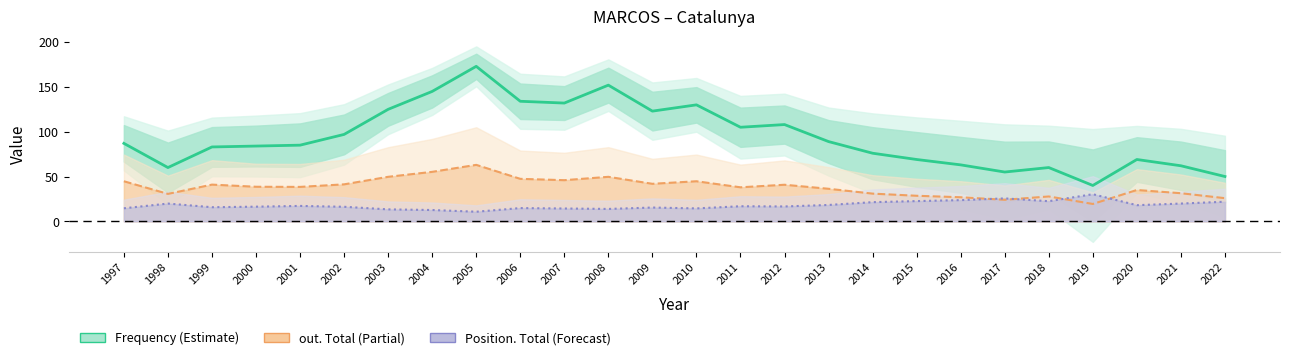

Rank the categories by out. Total (line) value from highest to lowest.

2005, 2004, 2003, 2008, 2006, 2007, 1997, 2010, 2009, 2002, 1999, 2012, 2000, 2001, 2011, 2013, 2020, 2021, 2014, 1998, 2015, 2018, 2016, 2022, 2017, 2019